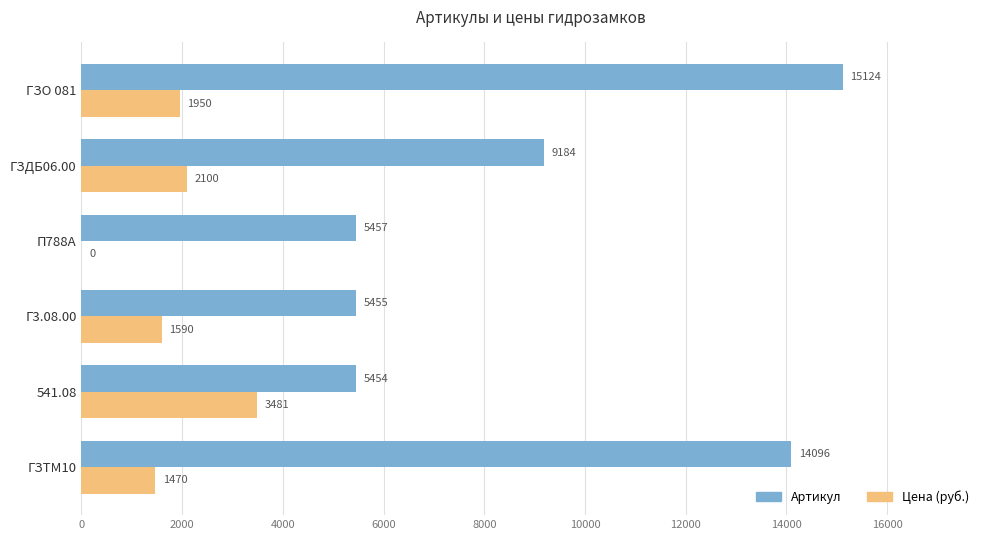

What is the total value across all series at Г3.08.00?

7045